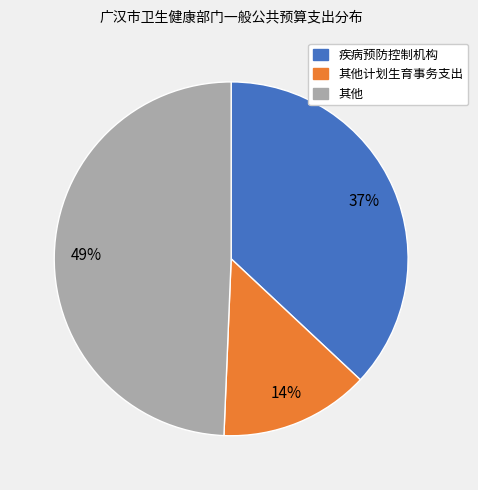

Is the sum of 其他计划生育事务支出 and 其他 greater than half?

Yes